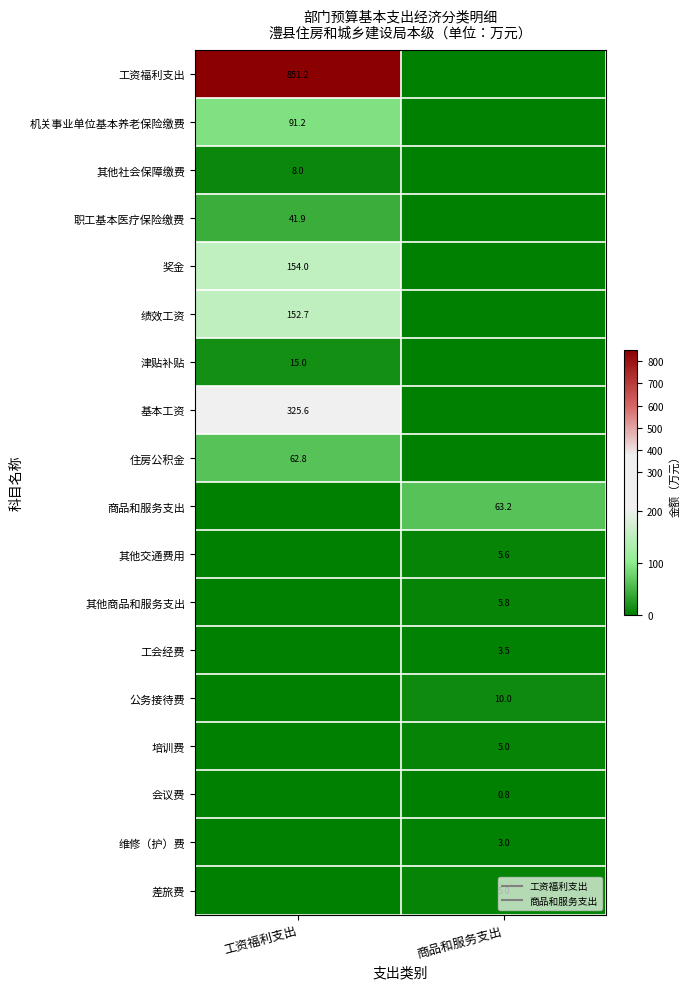

How many data points in 工会经费 are less than 3?

1